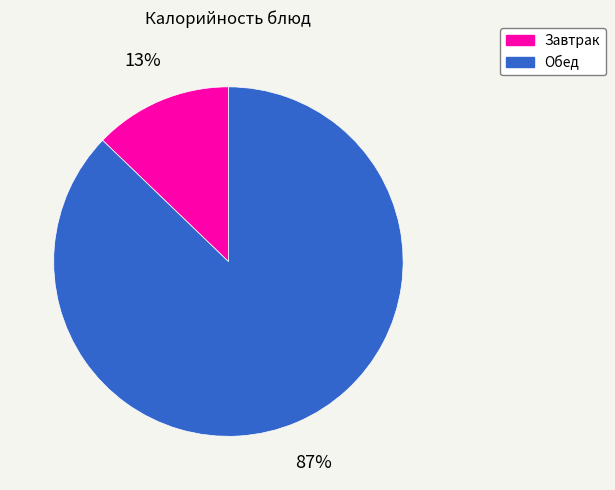

Is there a majority slice in this chart?

Yes